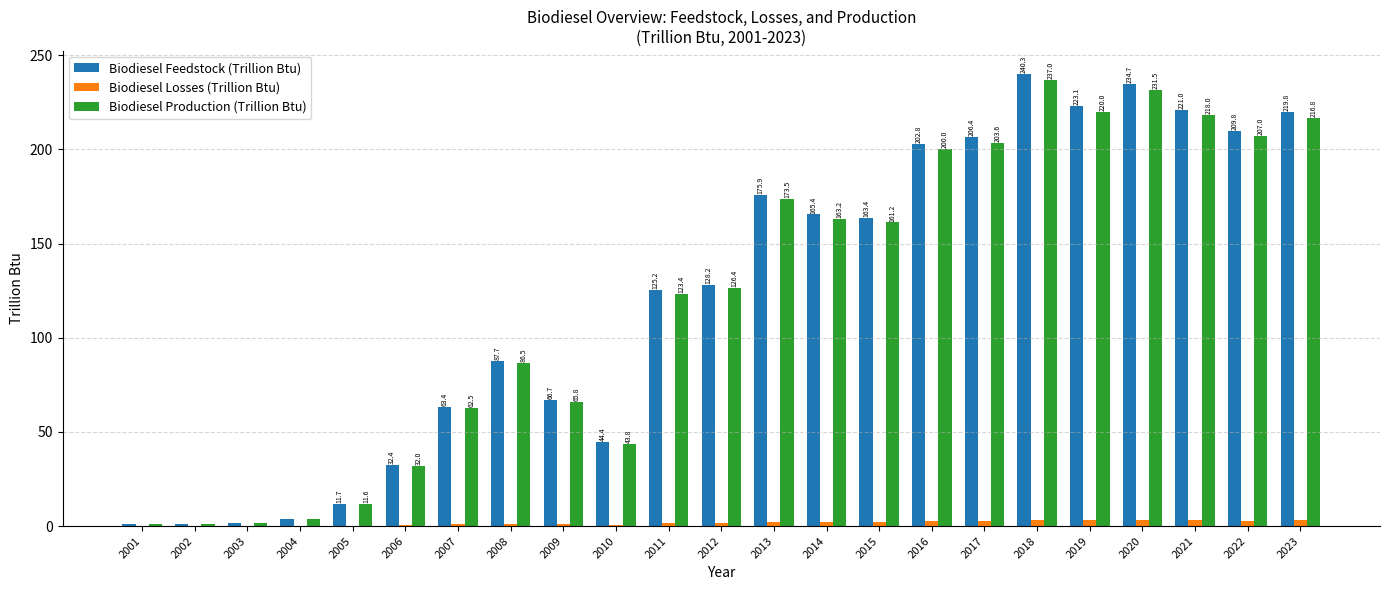

Are the bars grouped side by side (vs. stacked)?

Yes